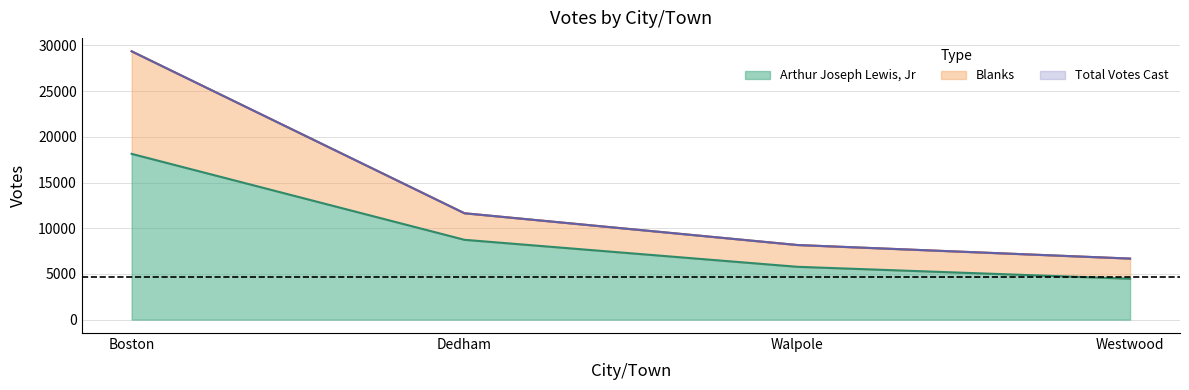

The Arthur Joseph Lewis, Jr series shows 10967 at Boston. True or false?

False